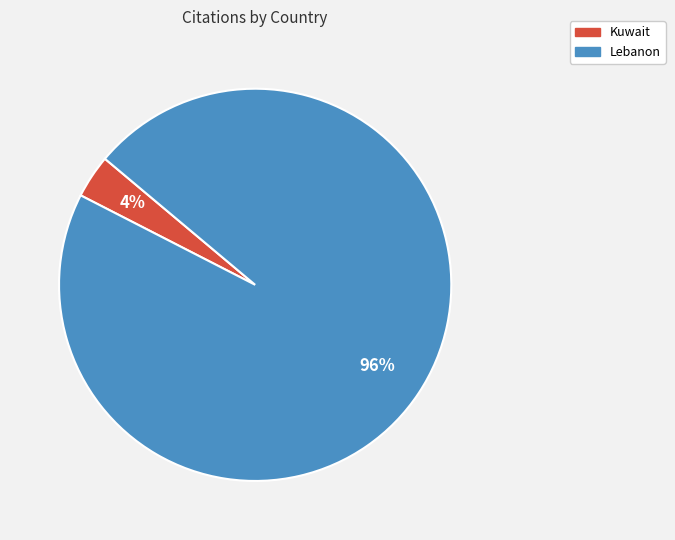

Which category accounts for the majority?

Lebanon